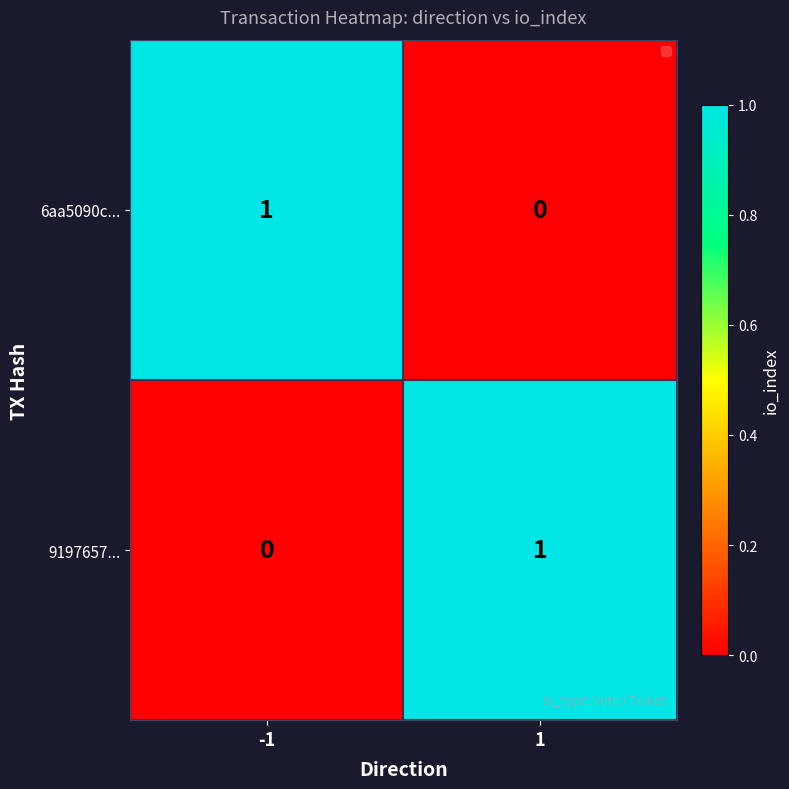

How many distinct data groups are displayed?

2